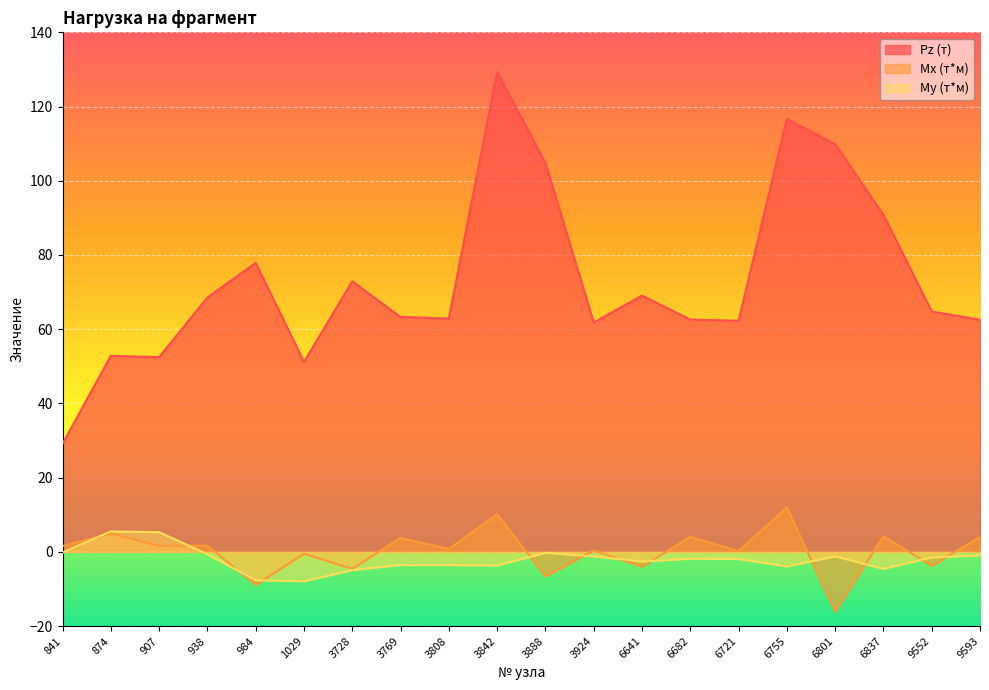

At which category does Pz (т) reach its first local peak?

874